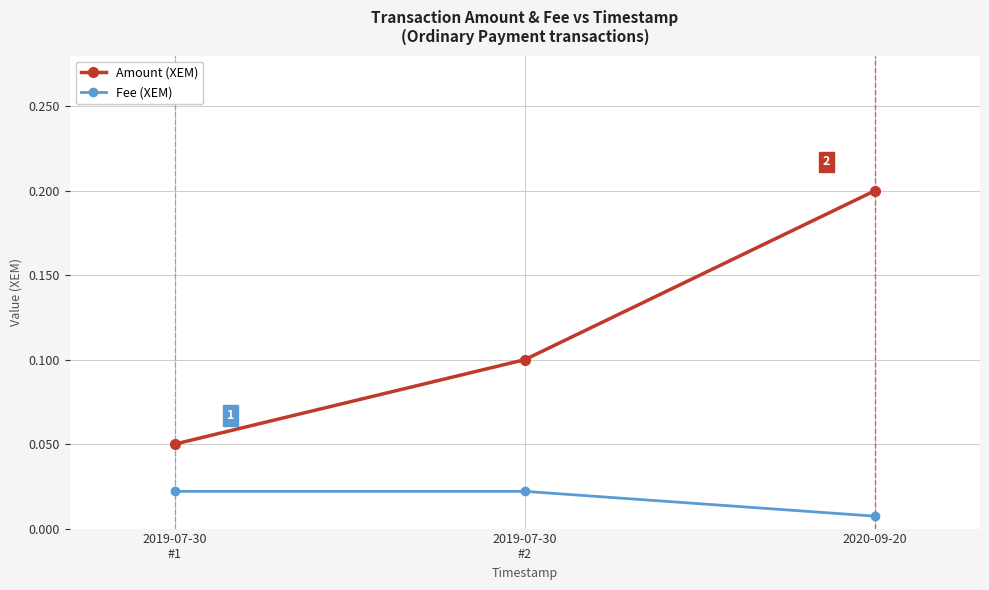

How many categories are shown in the chart?

3